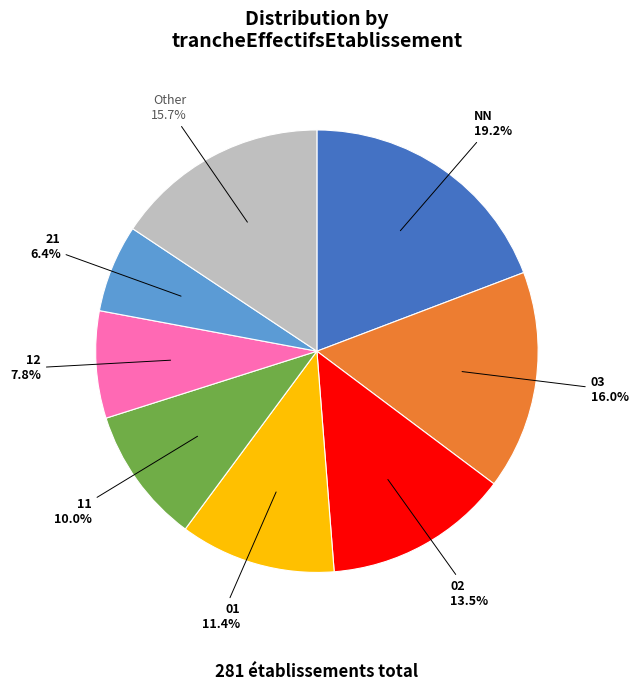

Does any single category account for the majority?

No